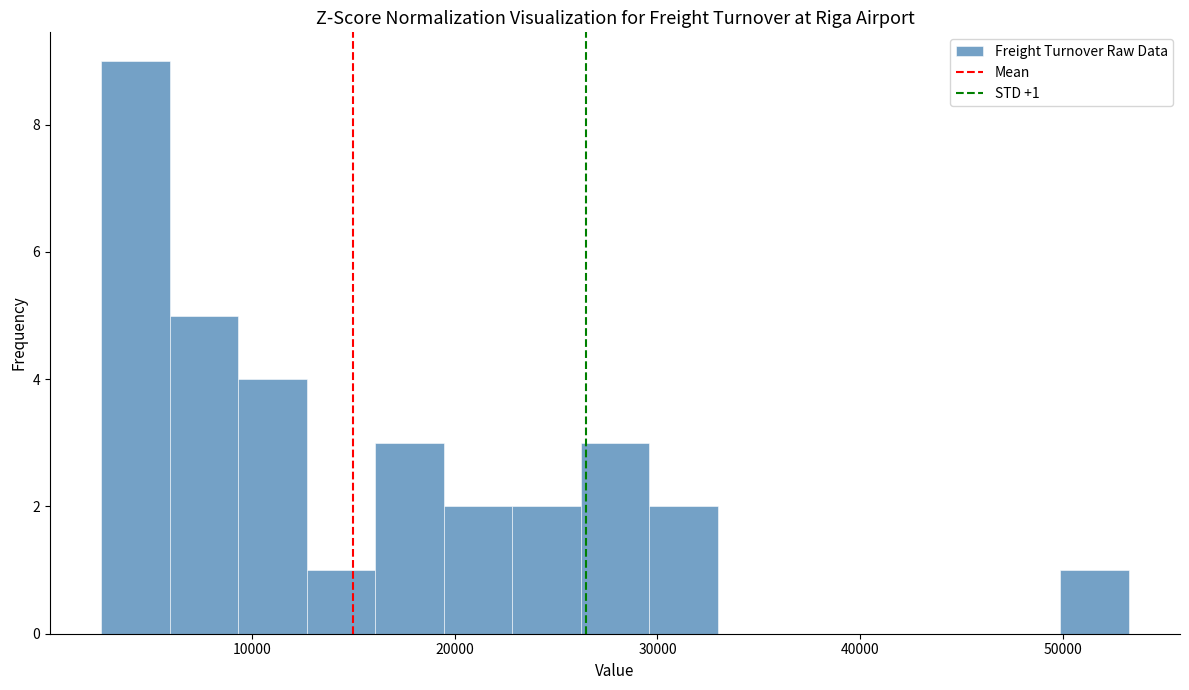

Around what value on the x-axis is the tallest bar? Give the approximate position of its centre, as read against the axis.

4000